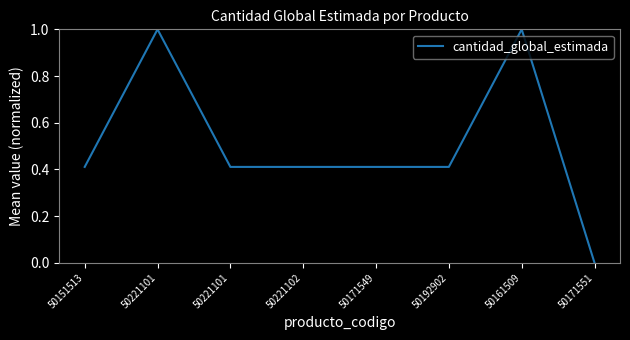

True or false: the data has more than 2 interior local peaks.

False